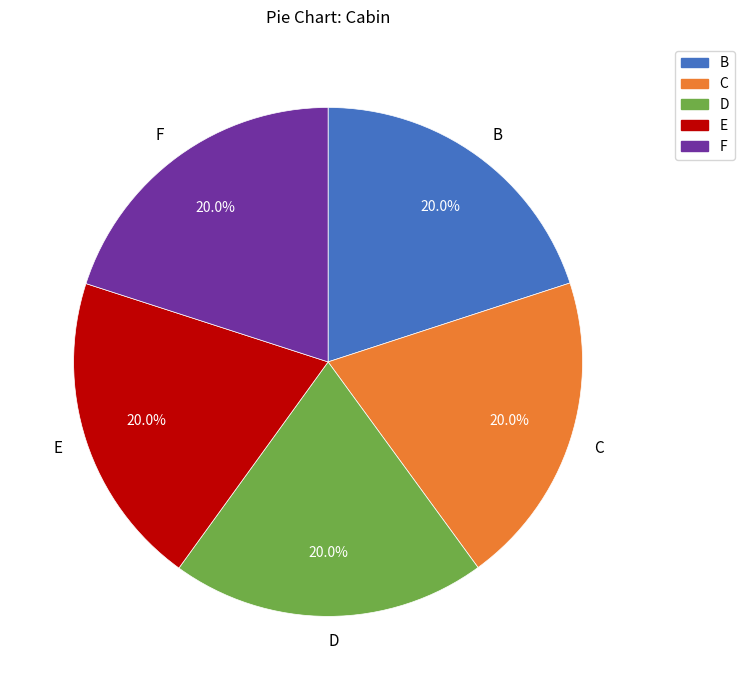

What is the total percentage of F and C?

40.0%